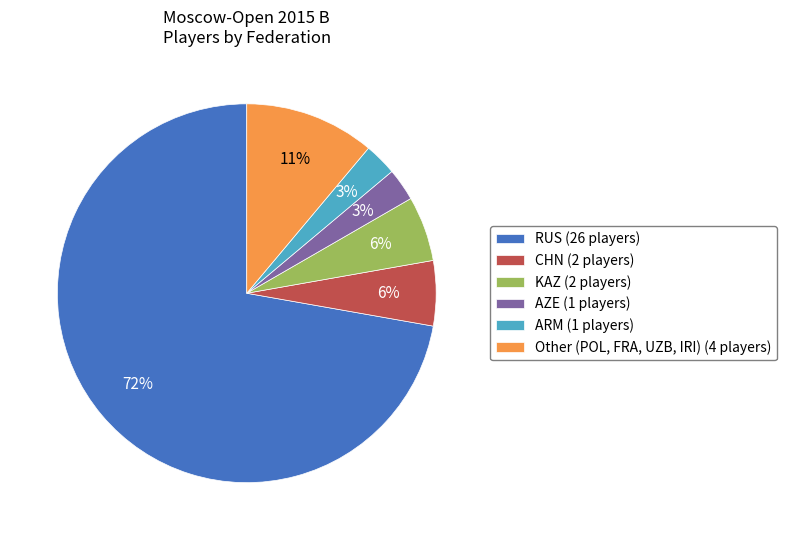

Is there a majority slice in this chart?

Yes